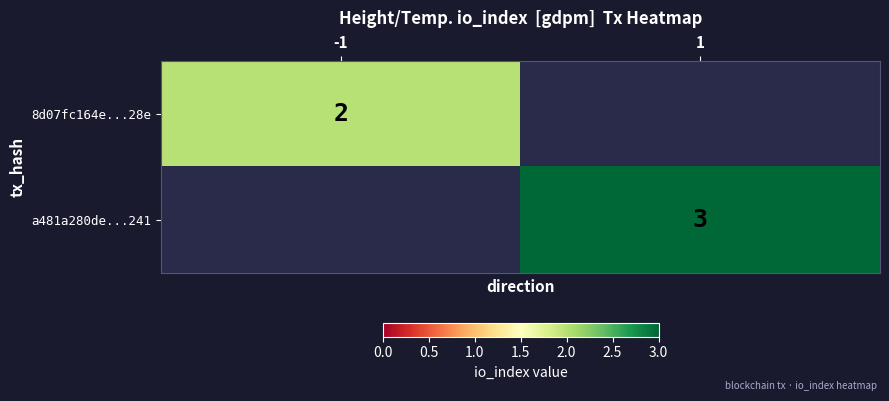

The value of 8d07fc164e...28e at -1 is 1. True or false?

False